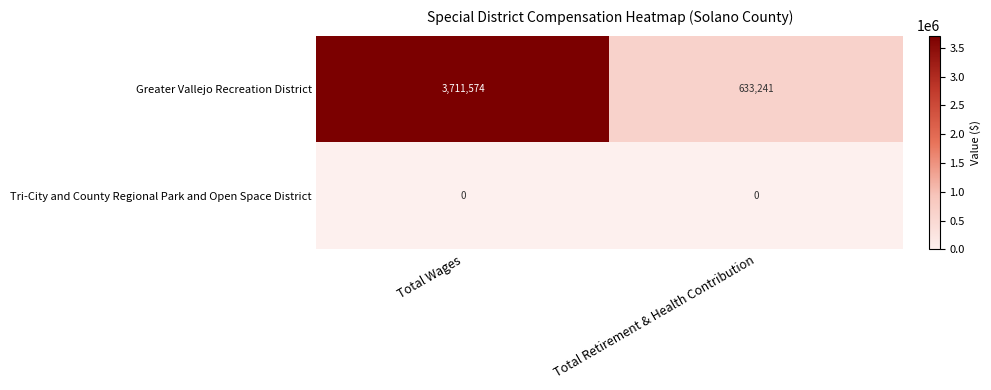

Rank the series by their maximum value, from lowest to highest.

Tri-City and County Regional Park and Open Space District, Greater Vallejo Recreation District